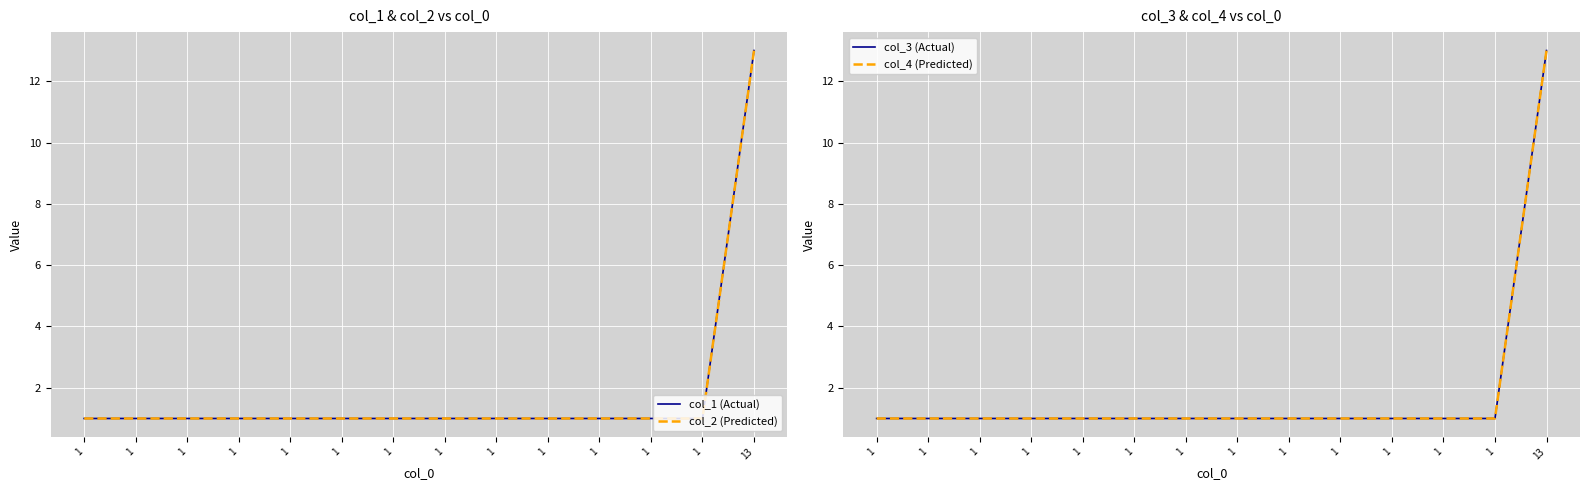

What is the average value of the col_3 (Actual) series?

2